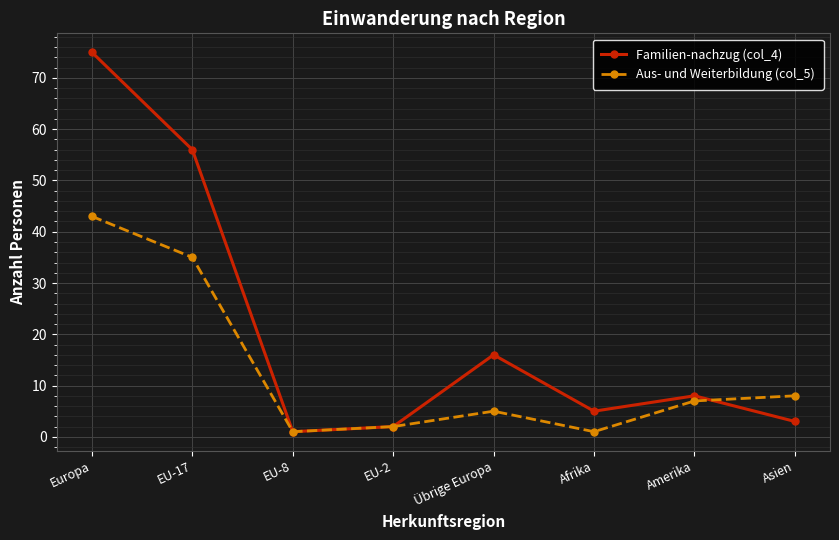

Rank the series by their average value, from highest to lowest.

Familien-nachzug (col_4), Aus- und Weiterbildung (col_5)